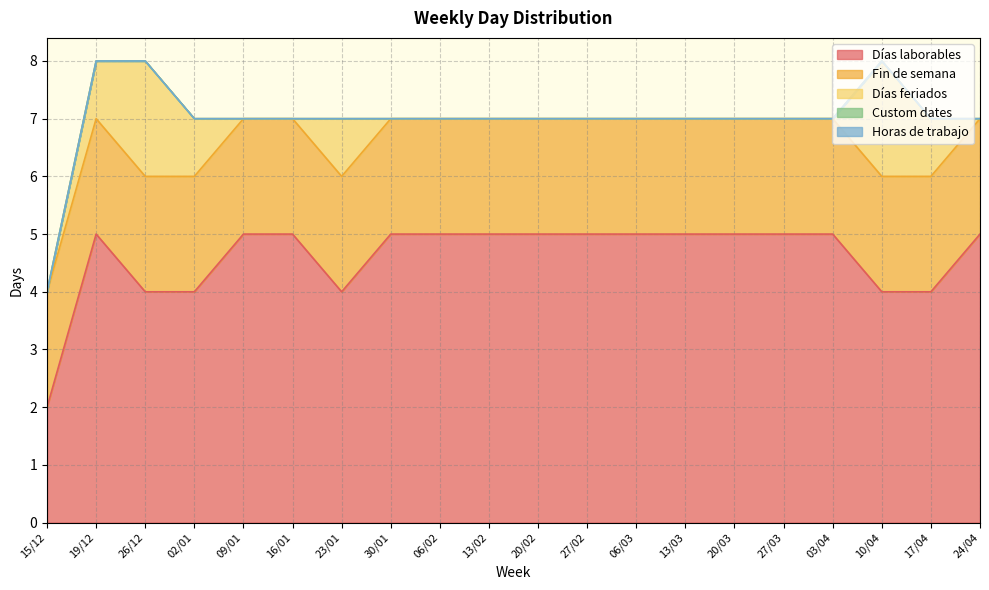

What is the spread (max minus min) of values at 09/01?

5